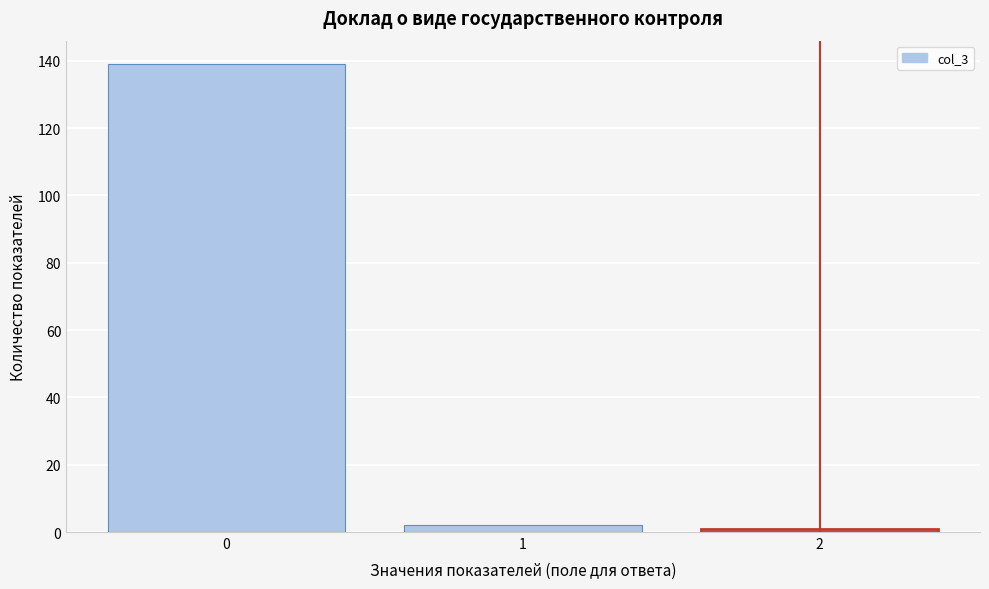

Reading left to right, list all the values displayed in this chart.

139	2	1